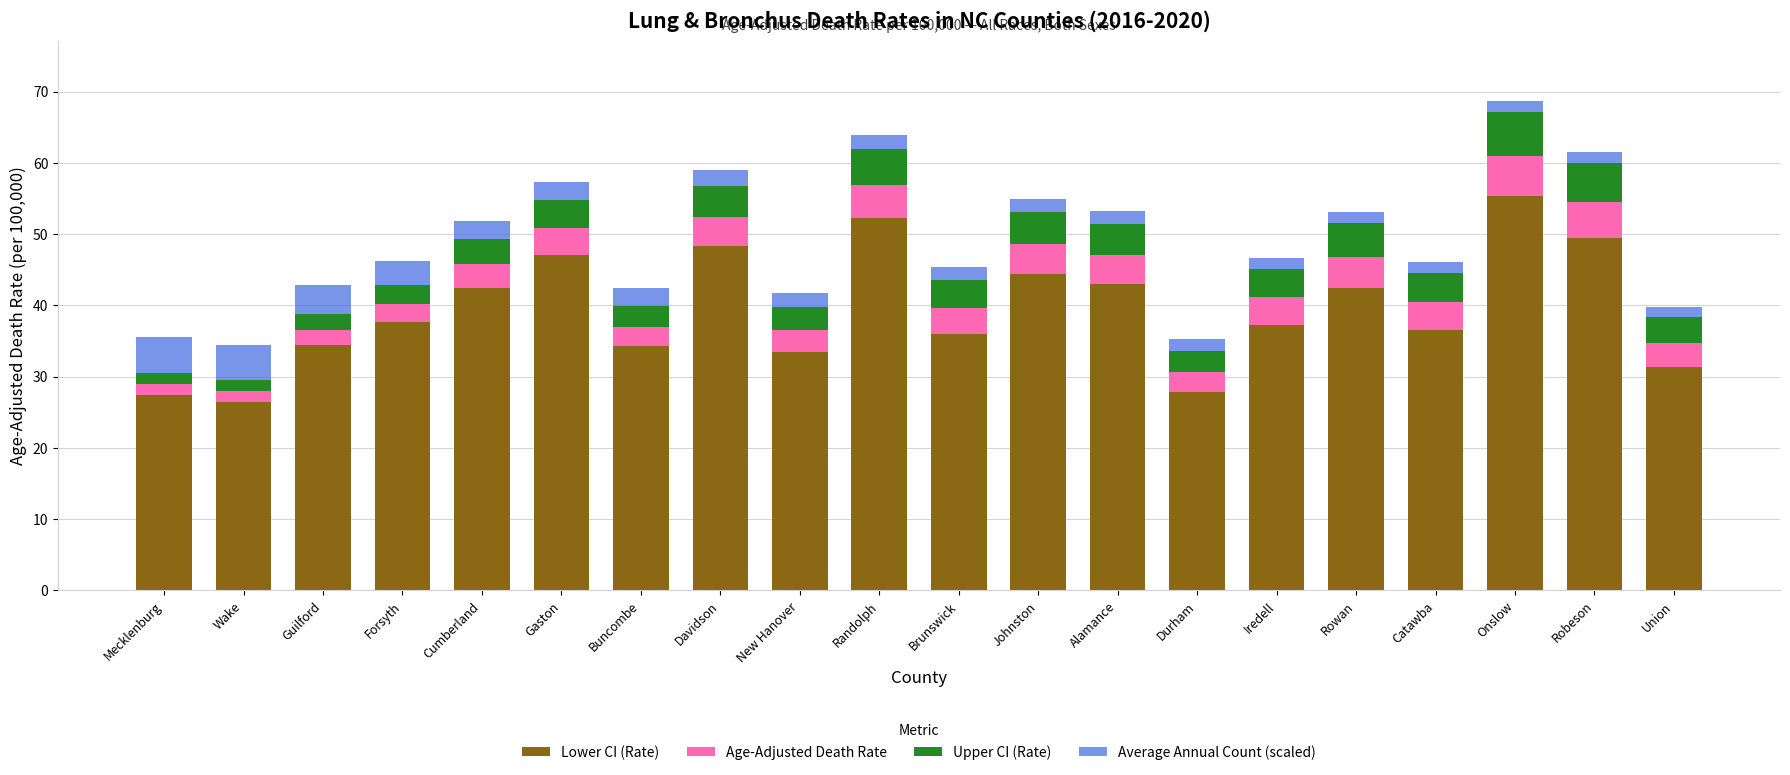

What is the total value across all series at Union?

39.8